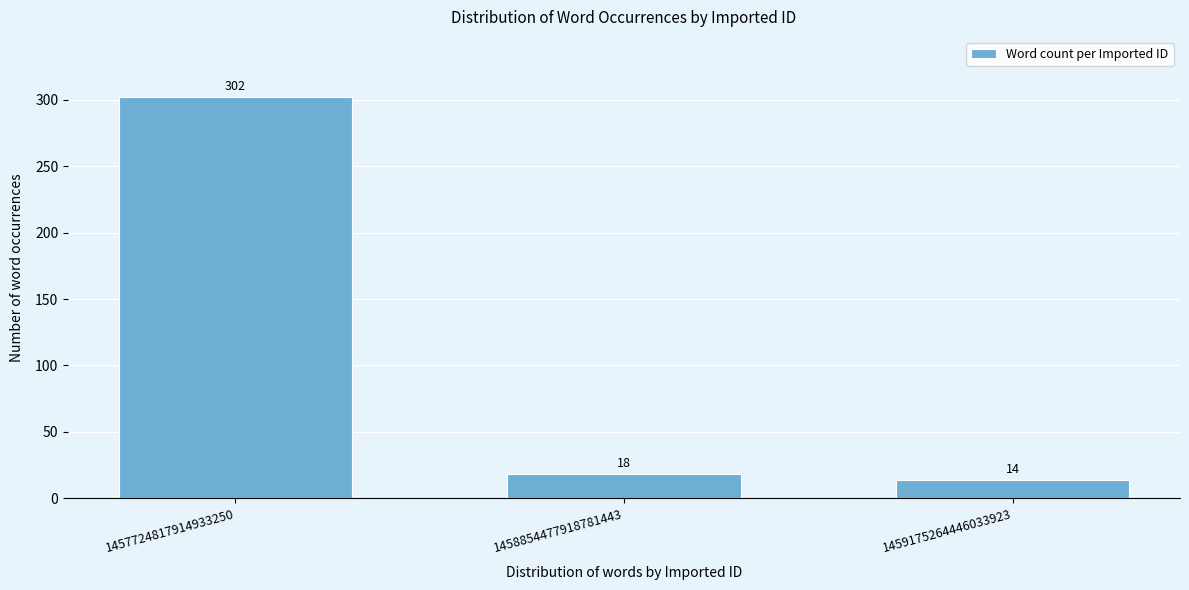

Reading left to right, transcribe all the data shown in this chart.

302	18	14